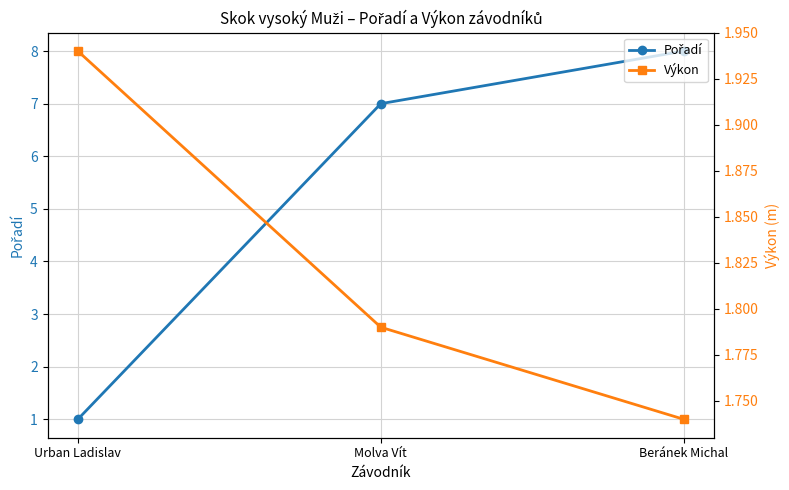

Which category has the lowest value in the Pořadí series?

Urban Ladislav